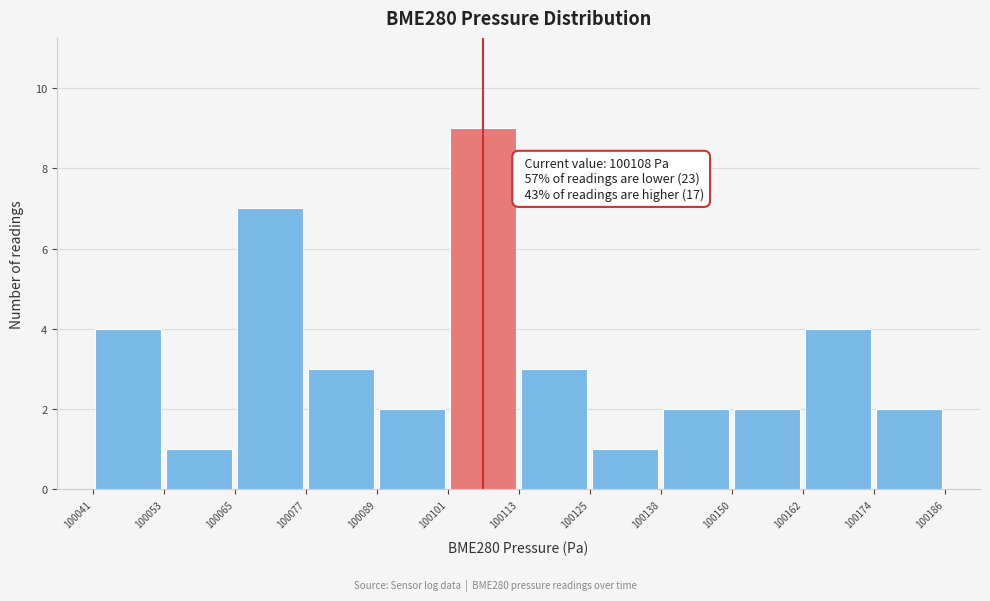

Over which range of the x-axis is the bar tallest?

100101 to 100113